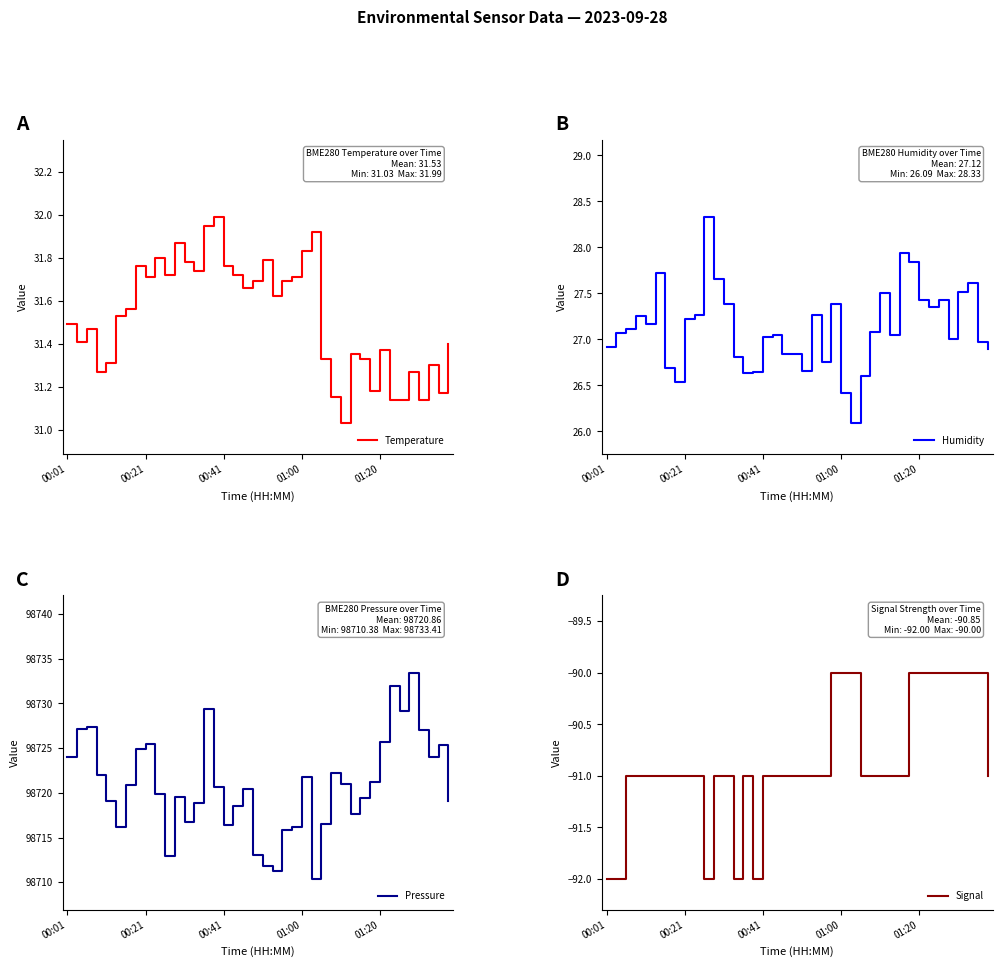

What is the maximum value for Temperature?

32.0